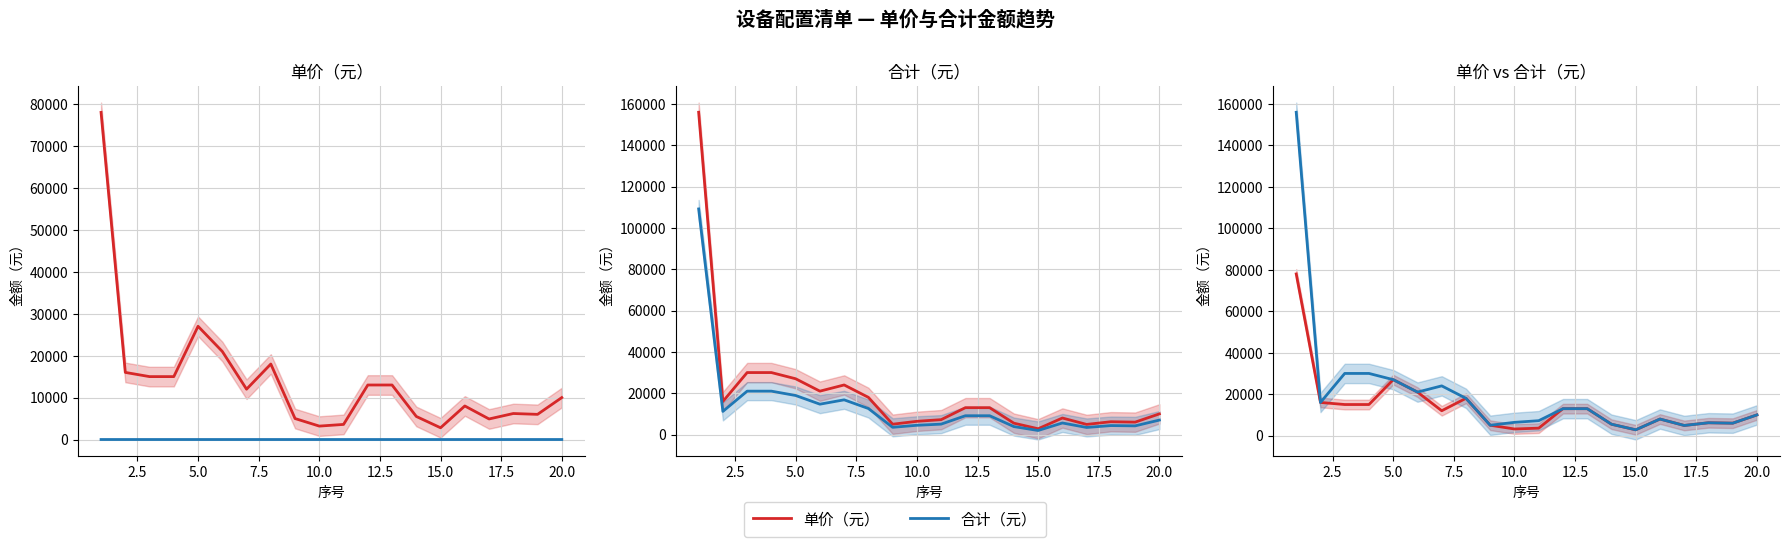

What is the average value of the 合计（元） series?

20500.0